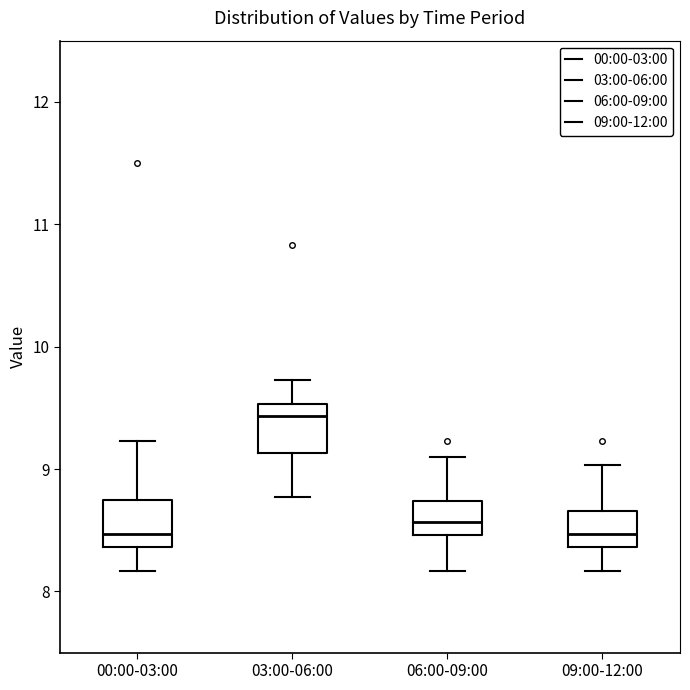

Which box's median line is the highest?

03:00-06:00